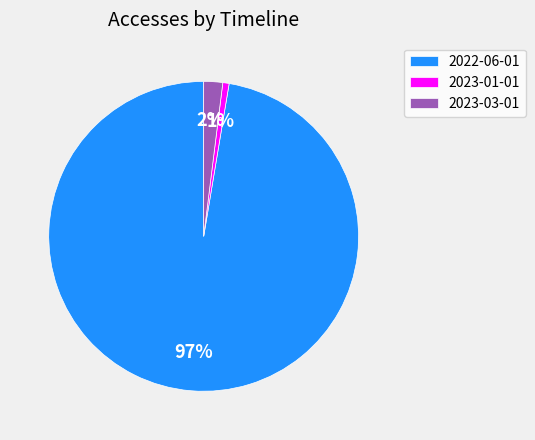

Which category has the smallest portion of the pie?

2023-01-01